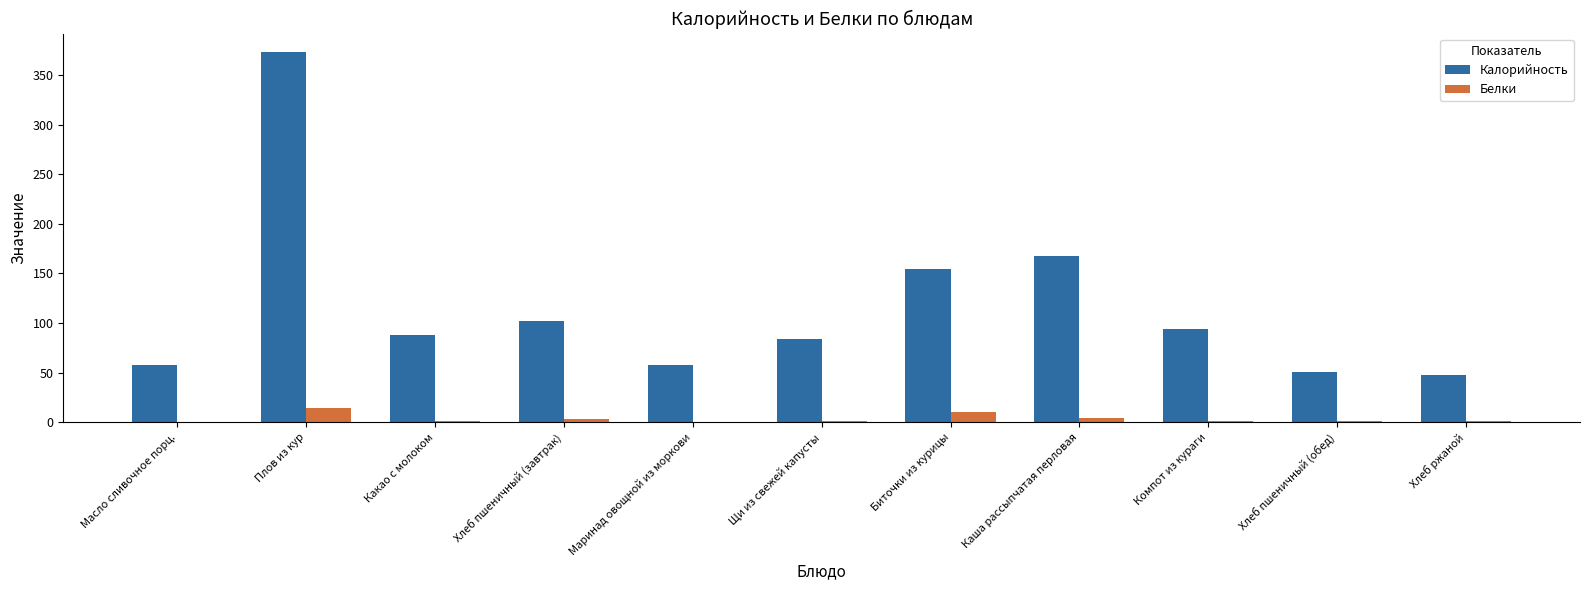

Are the bars grouped side by side (vs. stacked)?

Yes